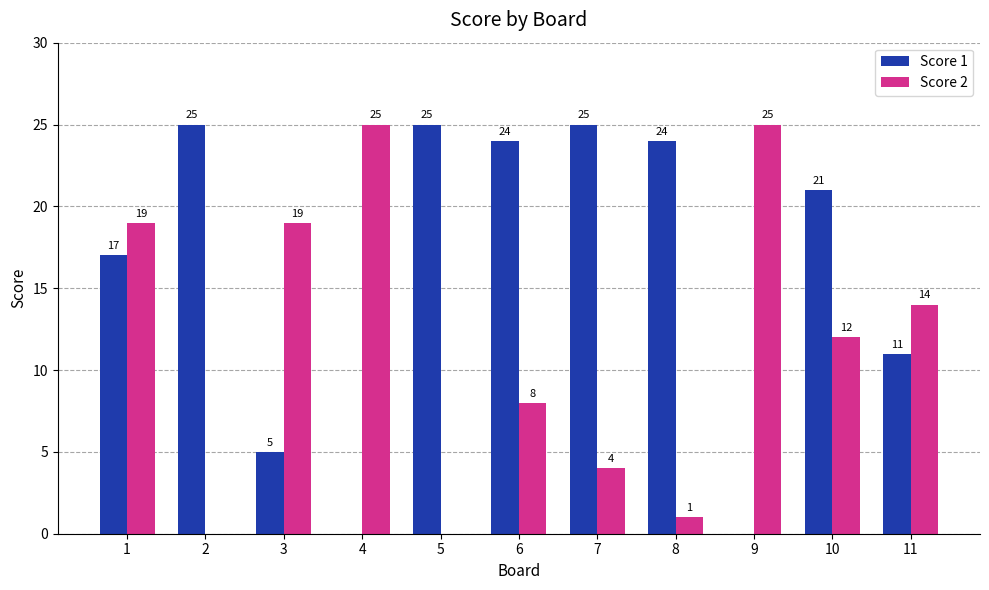

The Score 2 series shows 14 at 11. True or false?

True